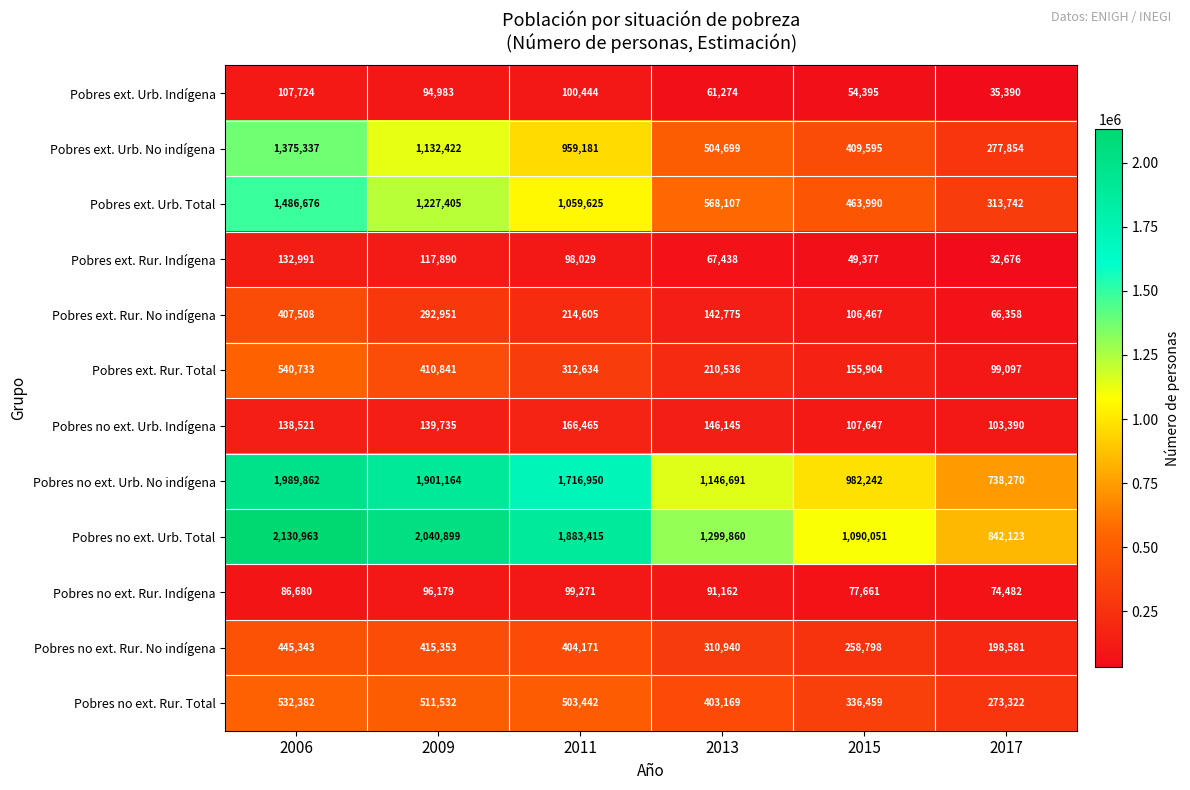

The Pobres no ext. Urb. Indígena series shows 30153 at 2009. True or false?

False